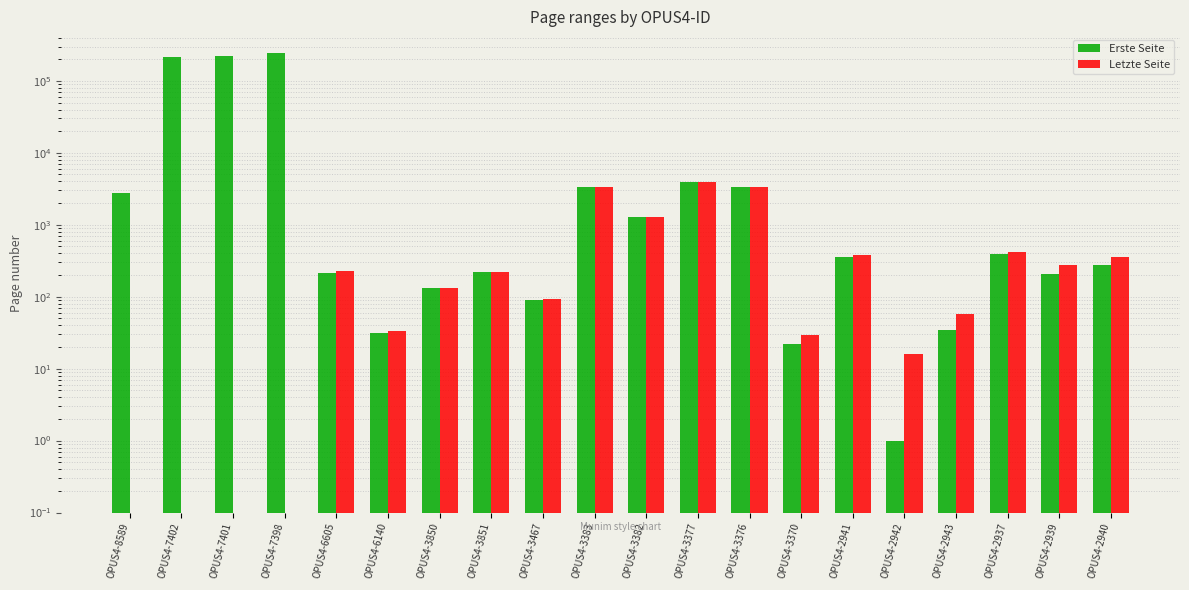

Is the value of Letzte Seite at OPUS4-3383 greater than the value of Erste Seite at OPUS4-6140?

Yes